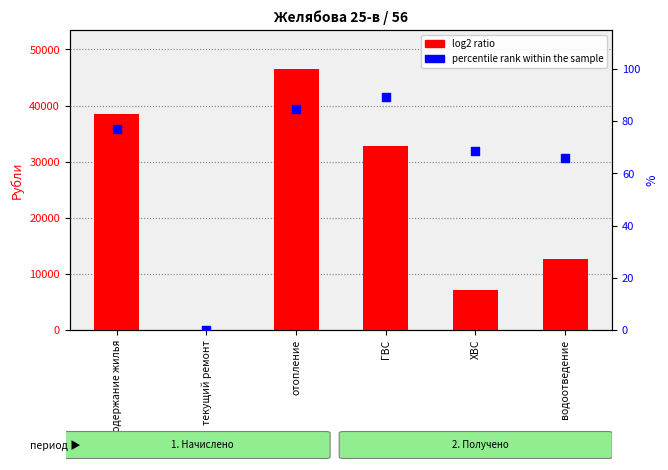

Which series contains the lowest Y value?

log2 ratio